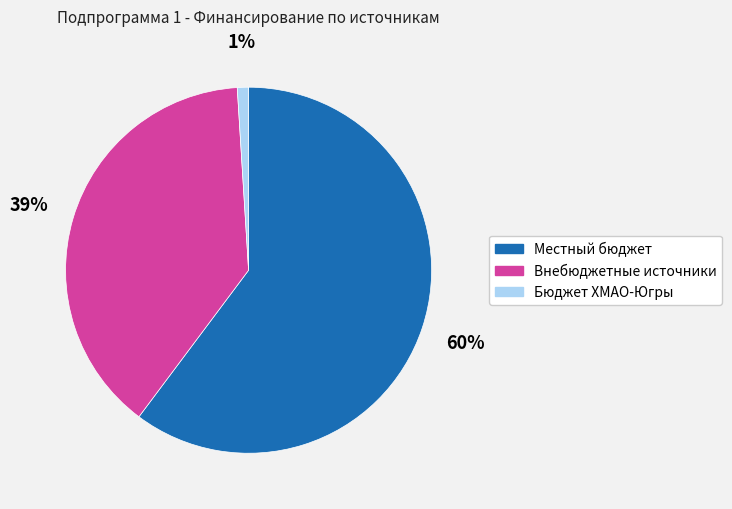

To the nearest percent, what is the average slice percentage?

33%